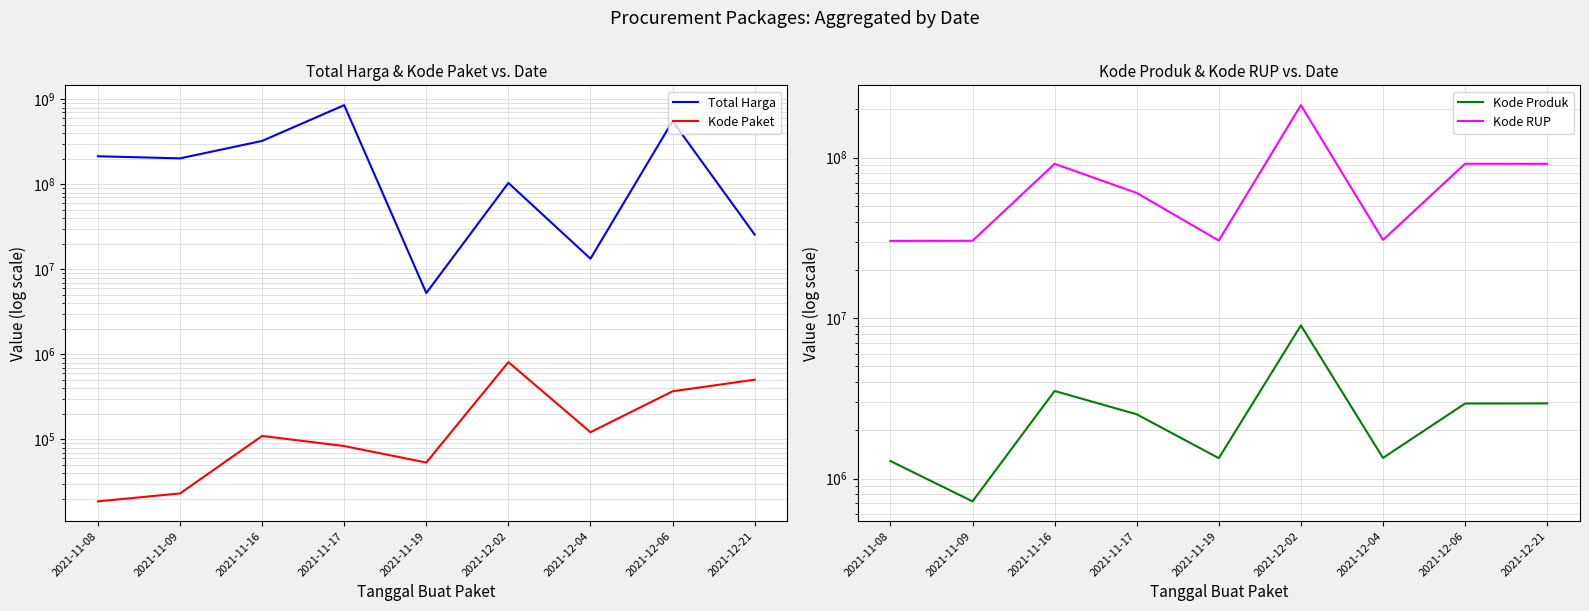

At which category does Kode Produk reach its first local valley?

2021-11-09